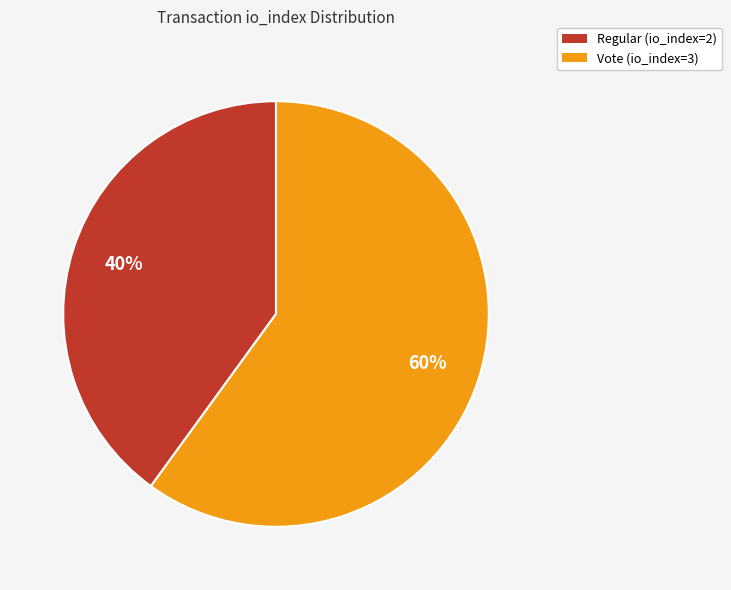

To the nearest percent, what portion does Vote (io_index=3) represent?

60%